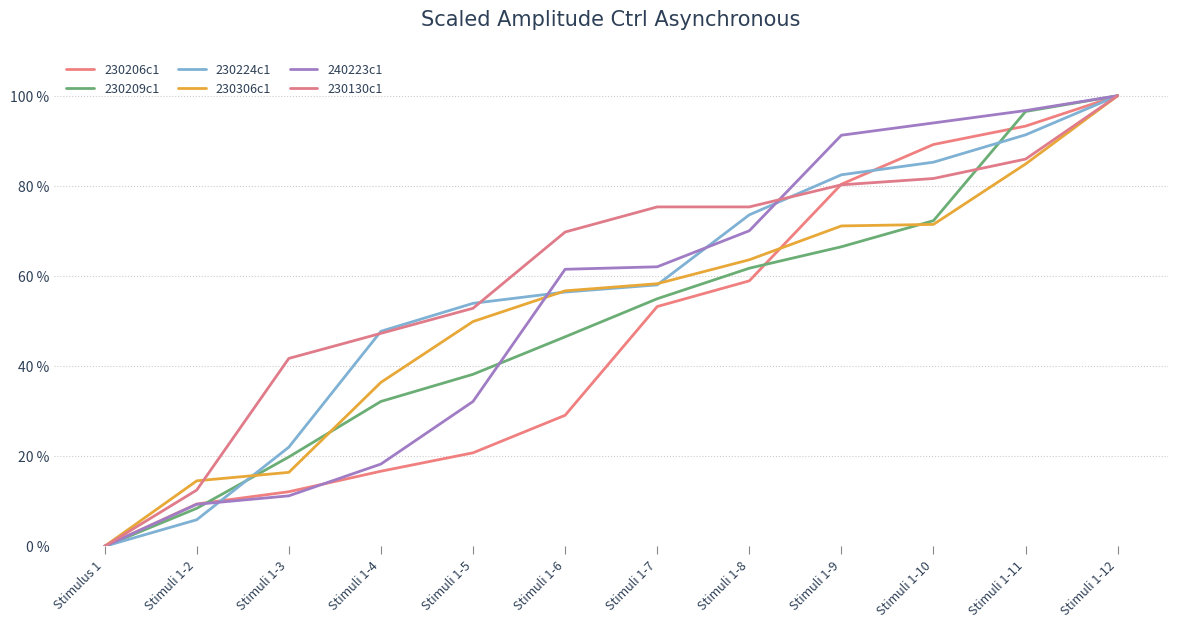

True or false: 230224c1 has more than 2 interior local peaks.

False